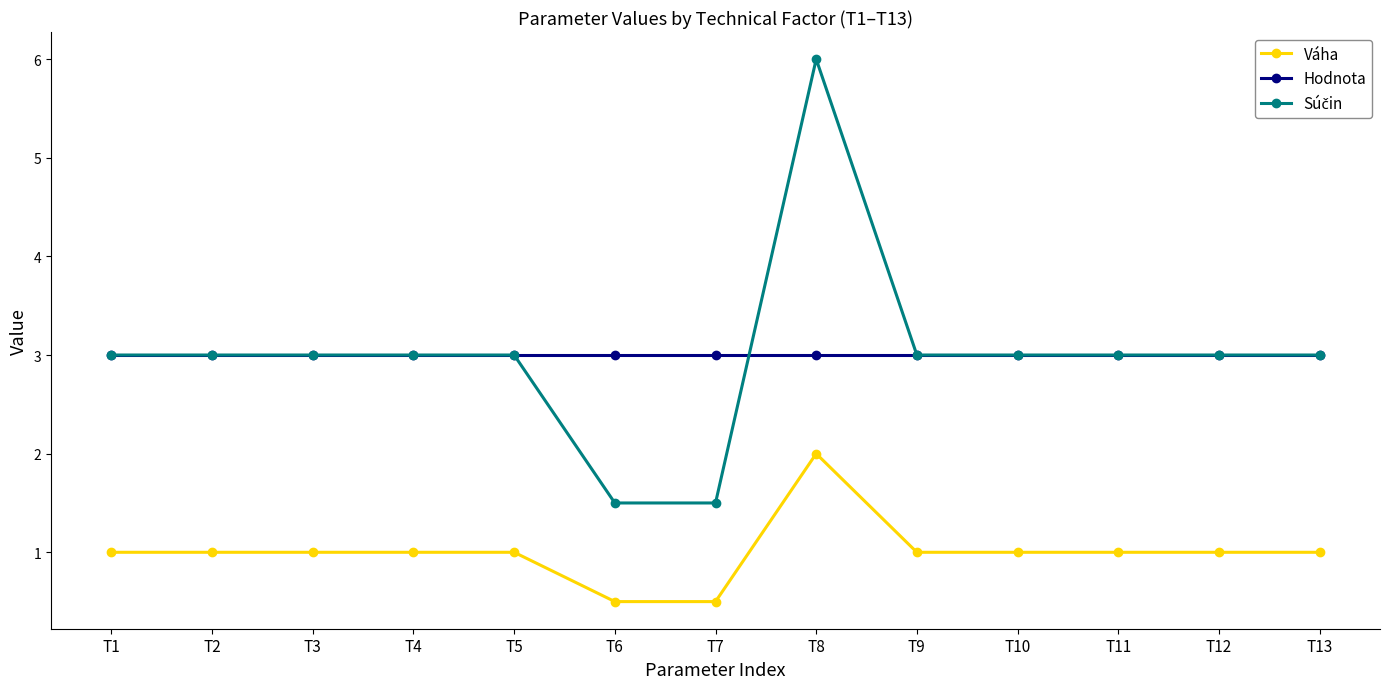

What is the sum of all Hodnota values?

39.0